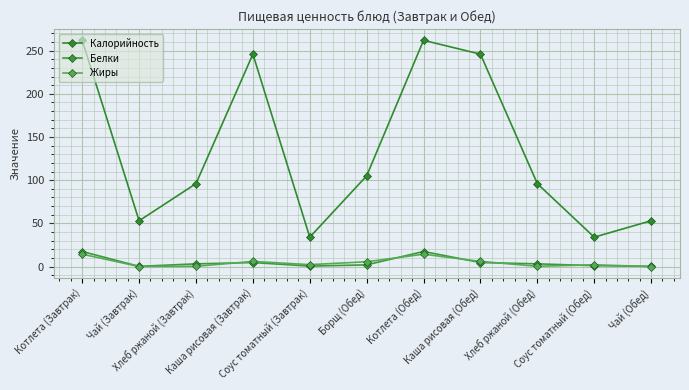

How many interior local valleys does the Белки series have?

2